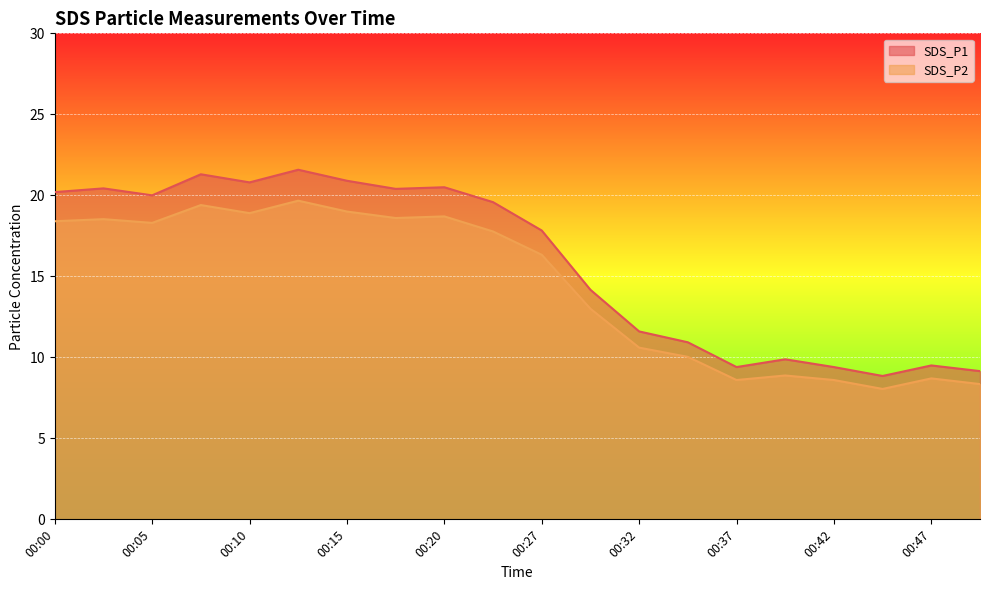

Count the number of data series in this chart.

2